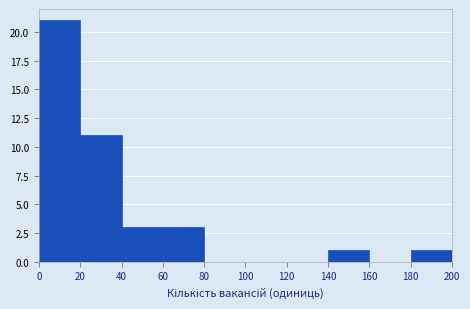

Reading left to right, list every bar in this chart as the range it spans on the x-axis followed by its height. The values are not printed on the chart, so give them approximately, as read against the axis.

0 to 20: 21
20 to 40: 11
40 to 60: 3
60 to 80: 3
80 to 100: 0
100 to 120: 0
120 to 140: 0
140 to 160: 1
160 to 180: 0
180 to 200: 1